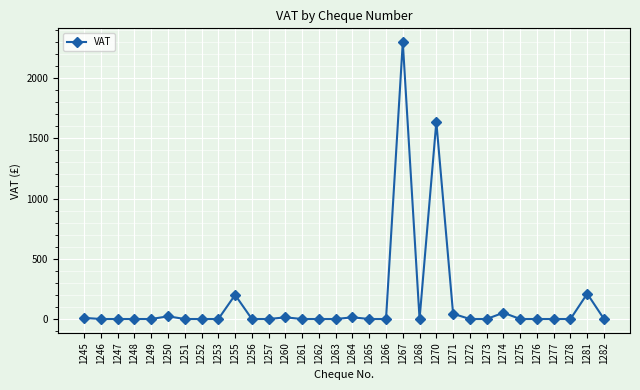

Where is the data nearest to the value 1148?

1270